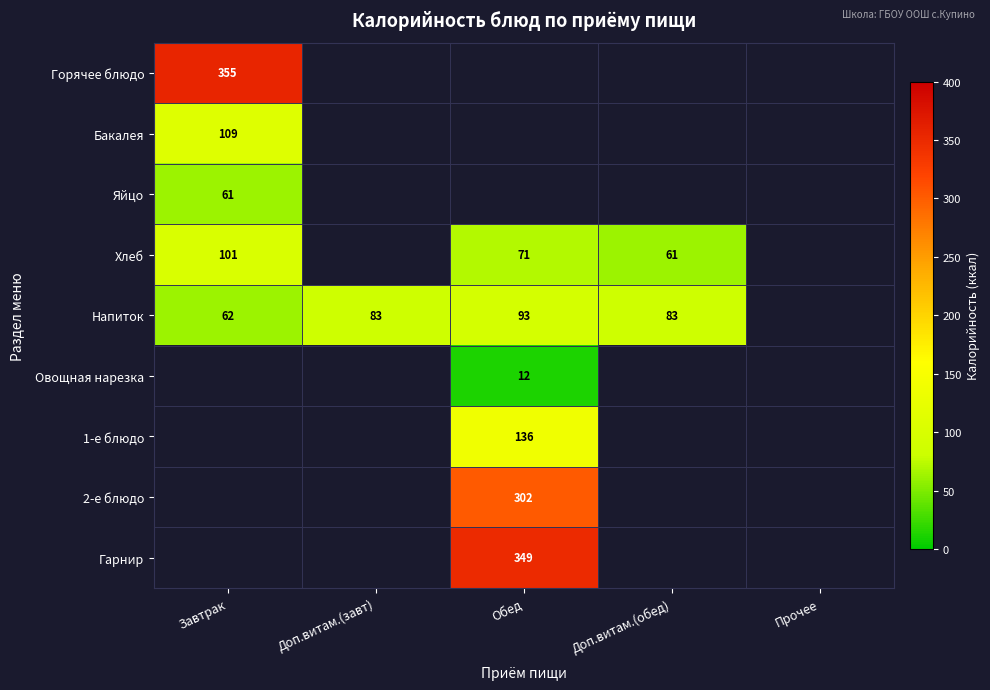

Is it true that Горячее блюдо equals 203 at Завтрак?

False